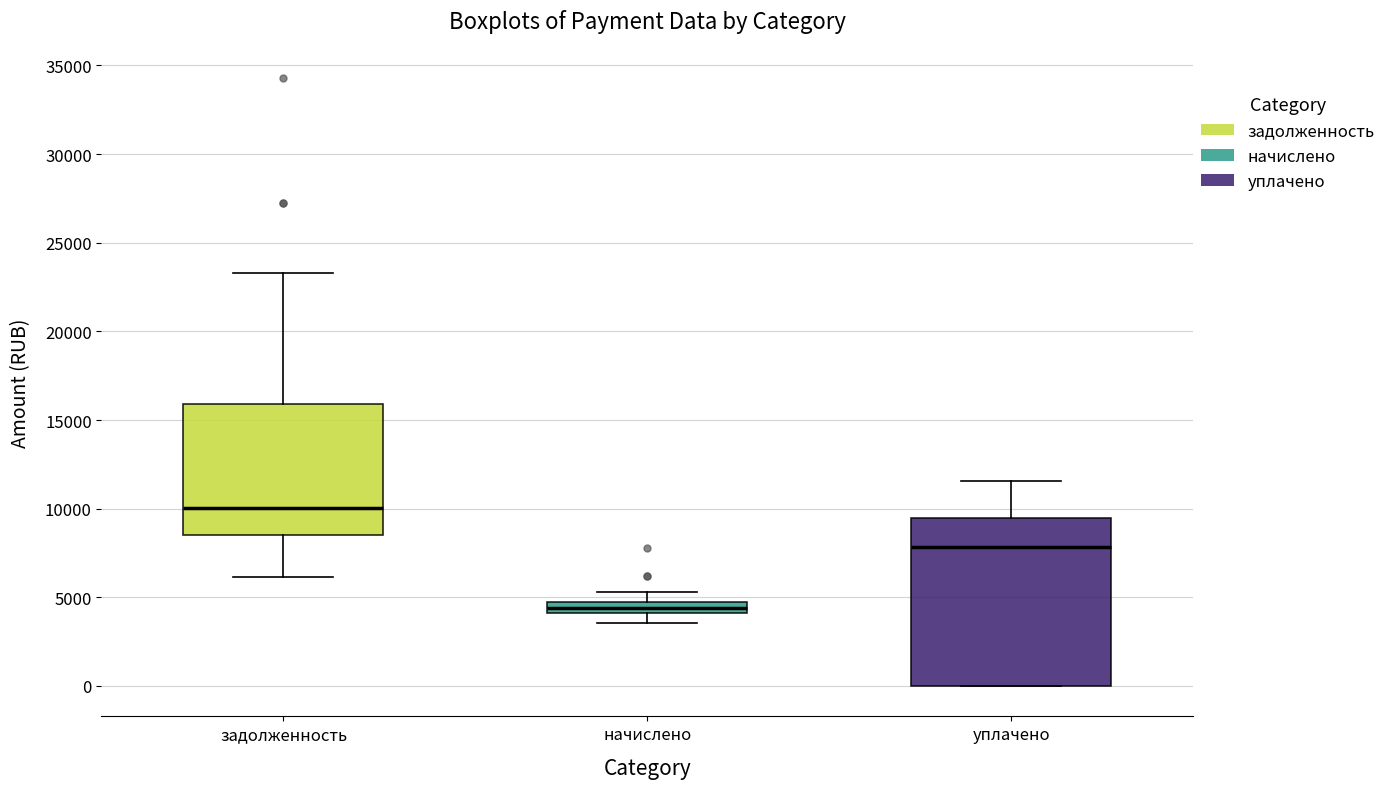

Which box has the lowest median line?

начислено